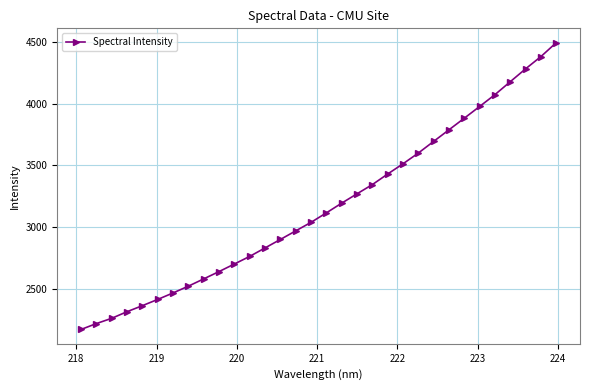

What is the value of the 27th point from the left?

3979.2